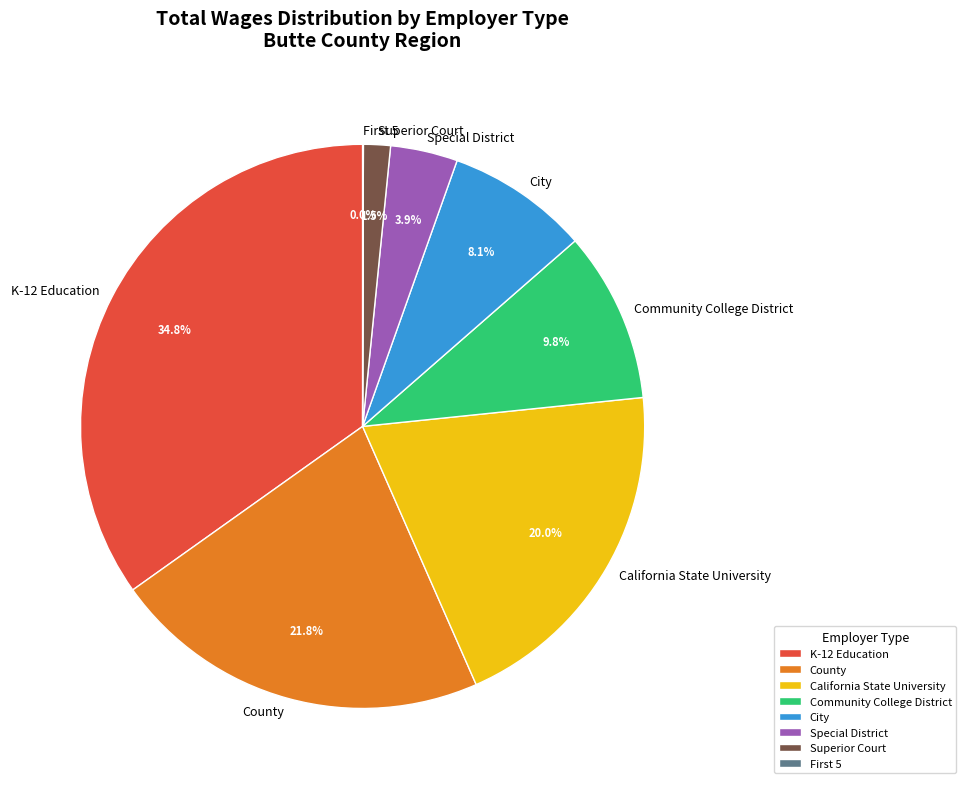

Combined, what portion of the pie is K-12 Education and California State University?

54.9%